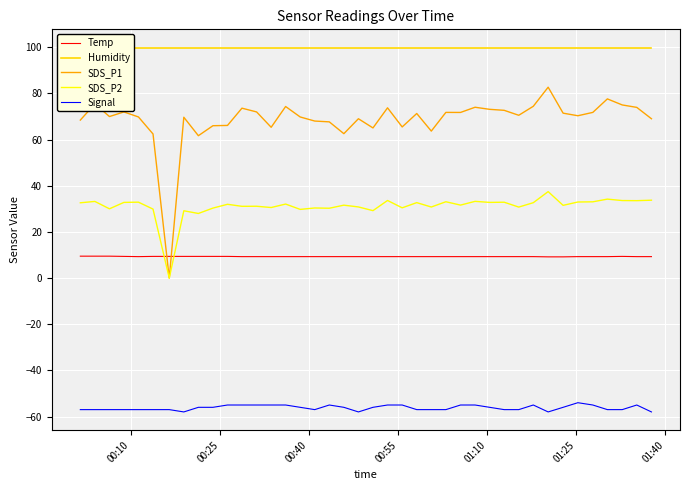

At how many categories does at least one series exceed 41?

40